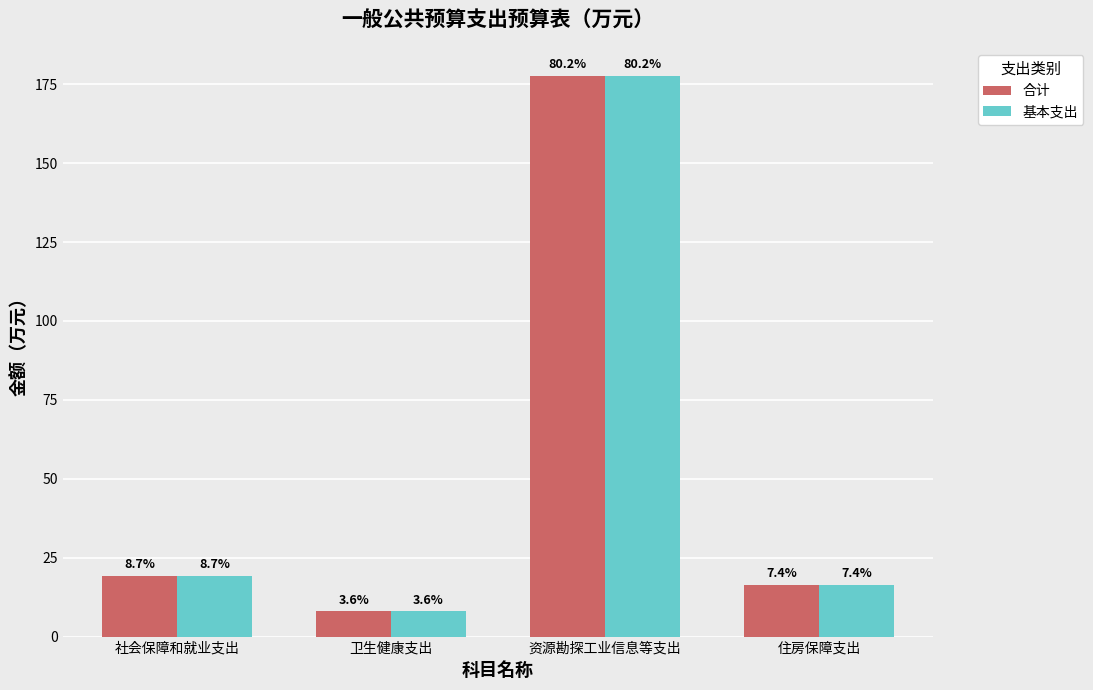

What are all the series names shown in the legend?

合计, 基本支出